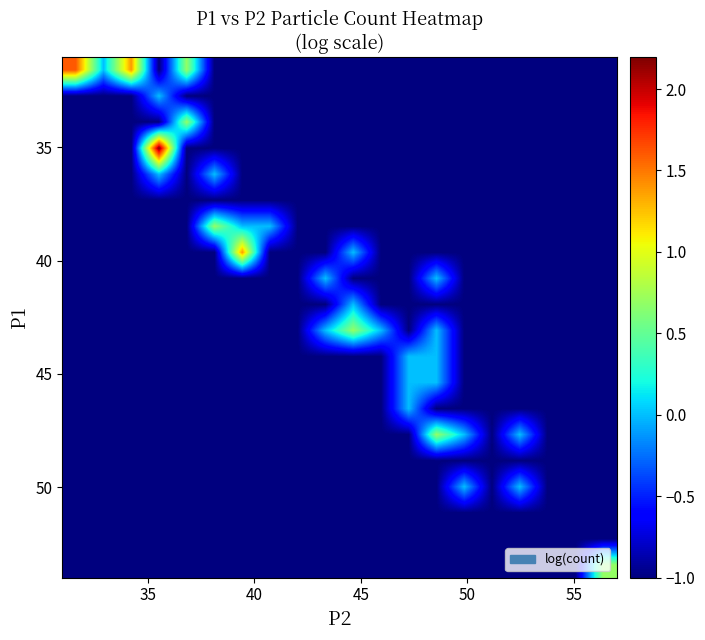

How many series are shown in this chart?

20